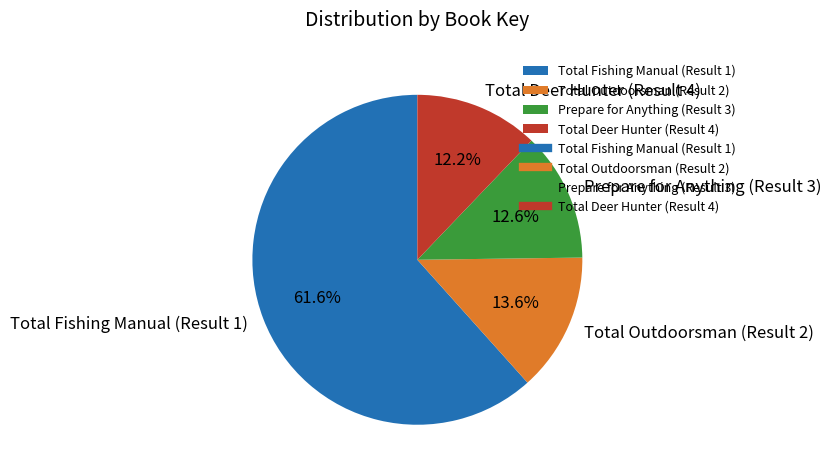

To the nearest percent, what percentage of the pie is Total Deer Hunter (Result 4)?

12%